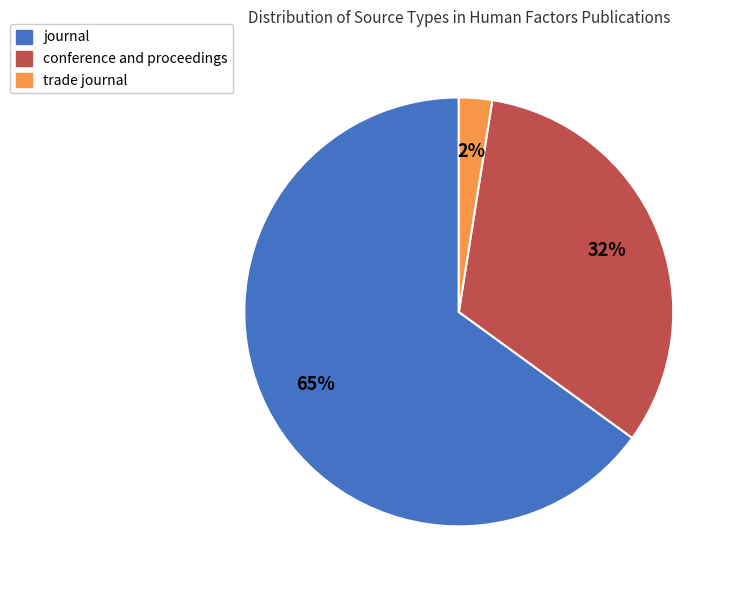

Rank the categories by value from highest to lowest.

journal, conference and proceedings, trade journal